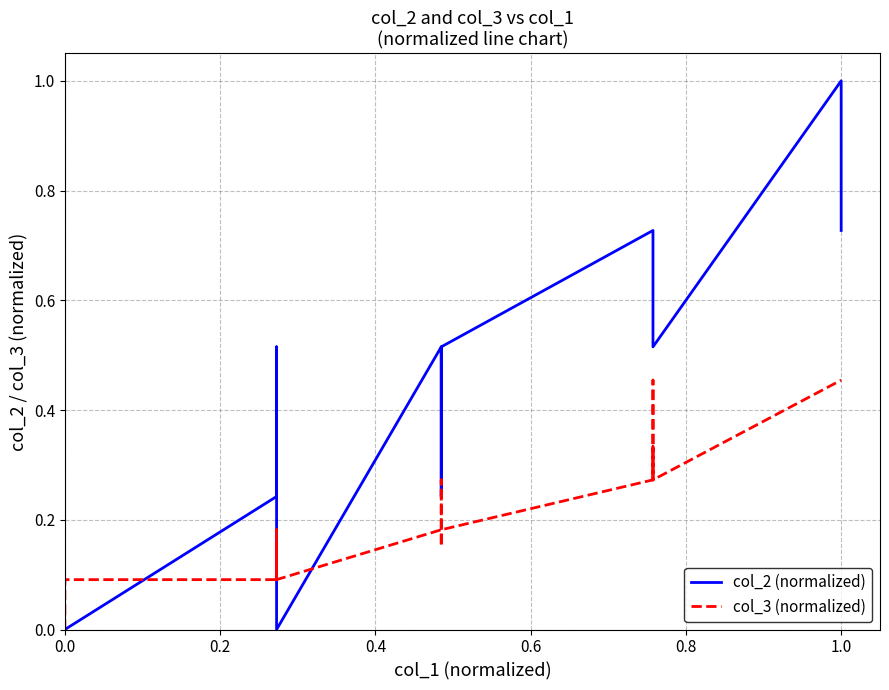

Does the chart display data point markers on the line(s)?

No